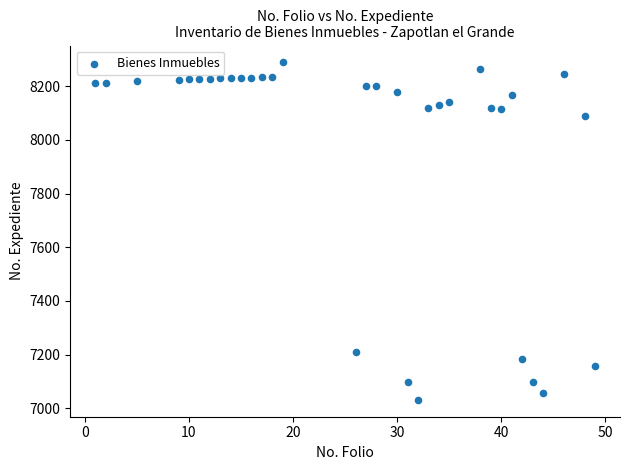

What is the range of Y values (max minus min)?

1258